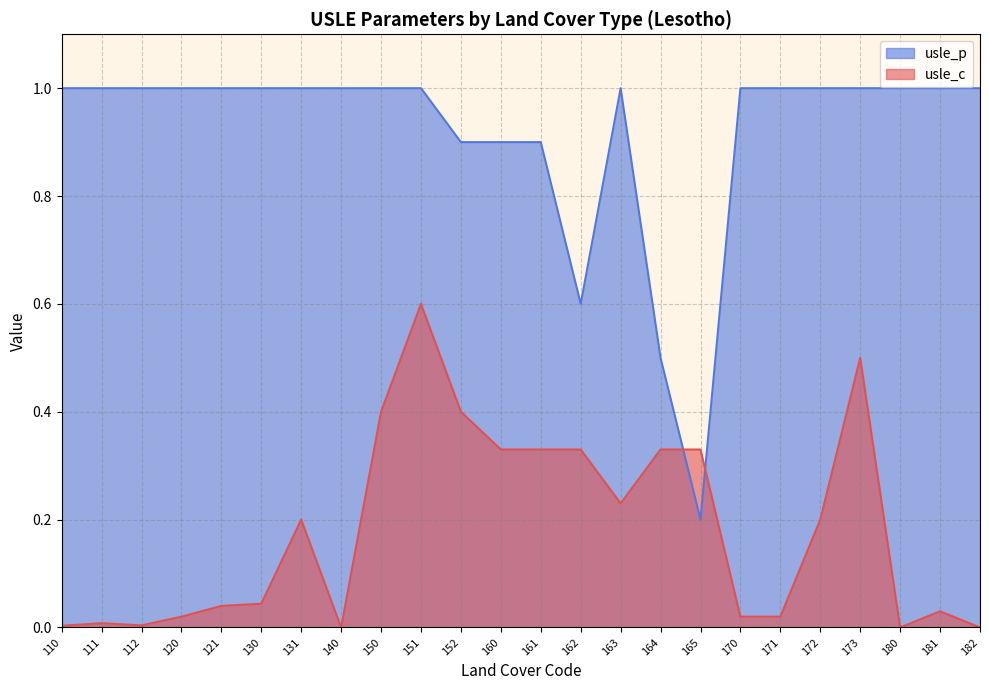

Reading left to right, list all the values displayed in this chart.

usle_c: 110=0.0	111=0.0	112=0.0	120=0.0	121=0.0	130=0.0	131=0.2	140=0.0	150=0.4	151=0.6	152=0.4	160=0.3	161=0.3	162=0.3	163=0.2	164=0.3	165=0.3	170=0.0	171=0.0	172=0.2	173=0.5	180=0.0	181=0.0	182=0.0
usle_p: 110=1.0	111=1.0	112=1.0	120=1.0	121=1.0	130=1.0	131=1.0	140=1.0	150=1.0	151=1.0	152=0.9	160=0.9	161=0.9	162=0.6	163=1.0	164=0.5	165=0.2	170=1.0	171=1.0	172=1.0	173=1.0	180=1.0	181=1.0	182=1.0